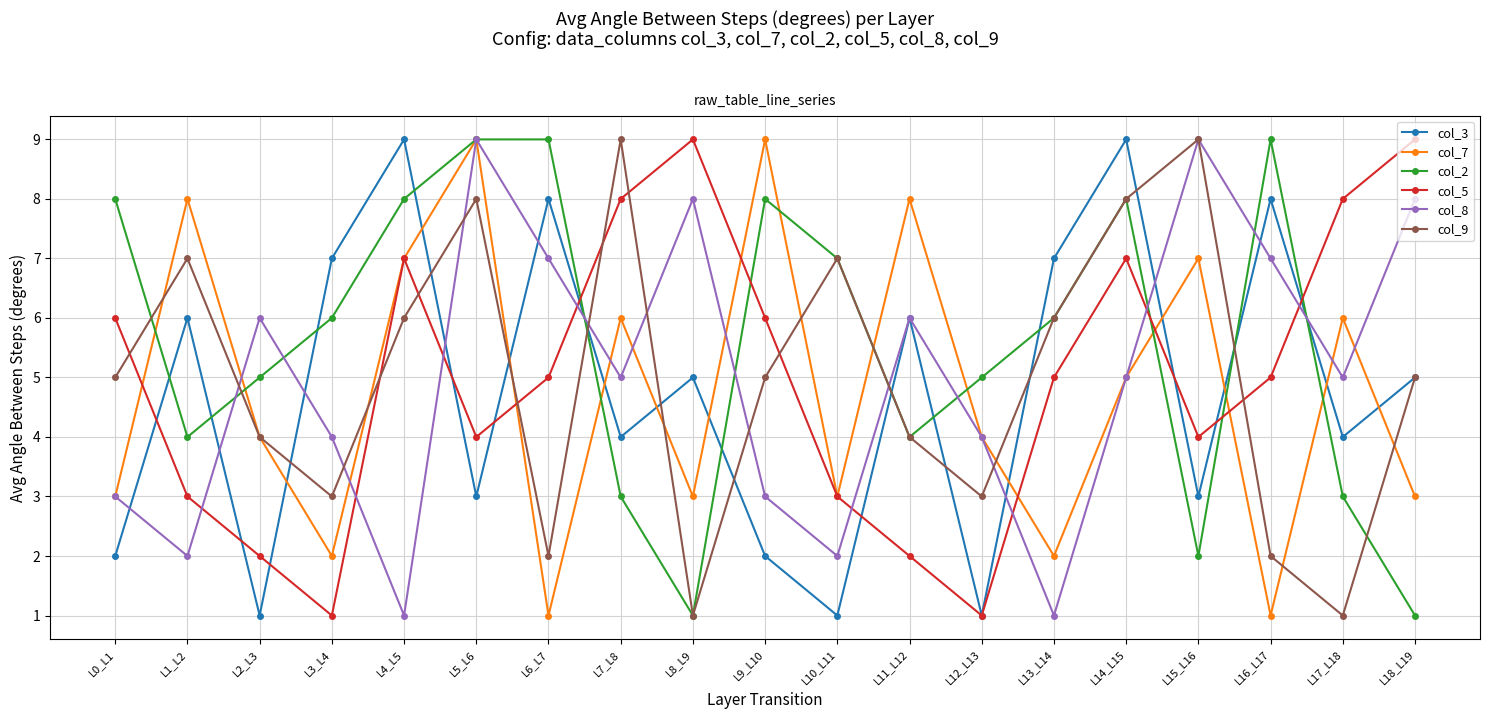

How many times do col_3 and col_2 cross each other?

11